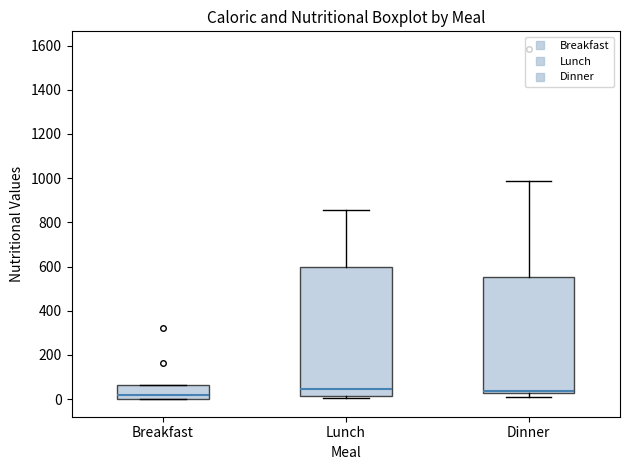

Reading left to right, read every box against the y-axis: the position of its median line, the range the box covers, and the ends of its whiskers. The values are not printed on the chart, so give them approximately, as read against the axis.

Breakfast: median 20, box 0 to 60, whiskers 0 to 60
Lunch: median 40, box 20 to 600, whiskers 0 to 860
Dinner: median 40 (just above the box's lower edge), box 40 to 560, whiskers 0 to 980